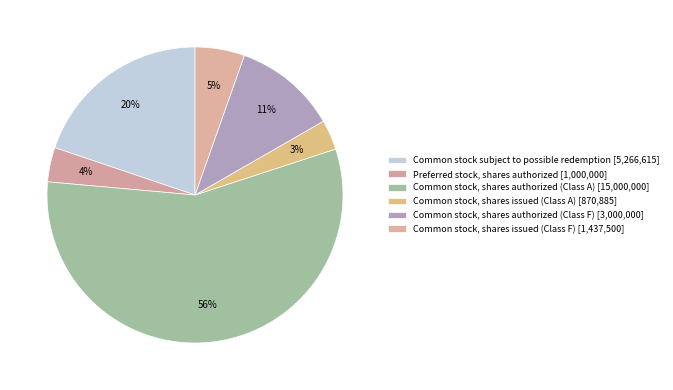

Is the sum of Common stock subject to possible redemption and Common stock, shares authorized (Class F) greater than half?

No